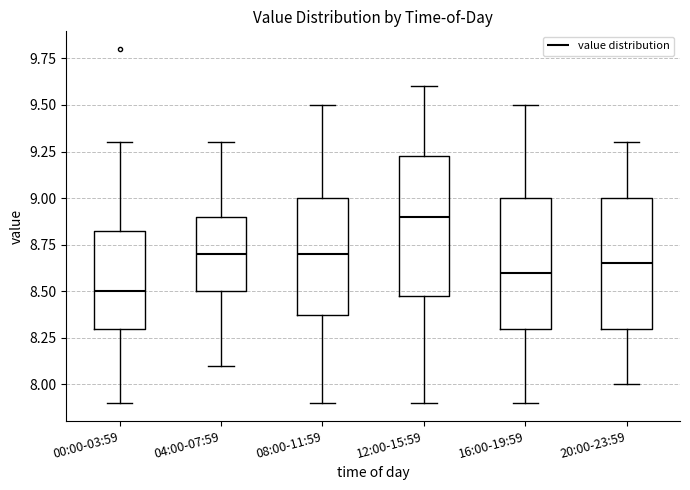

Which box's median line is the lowest?

00:00-03:59